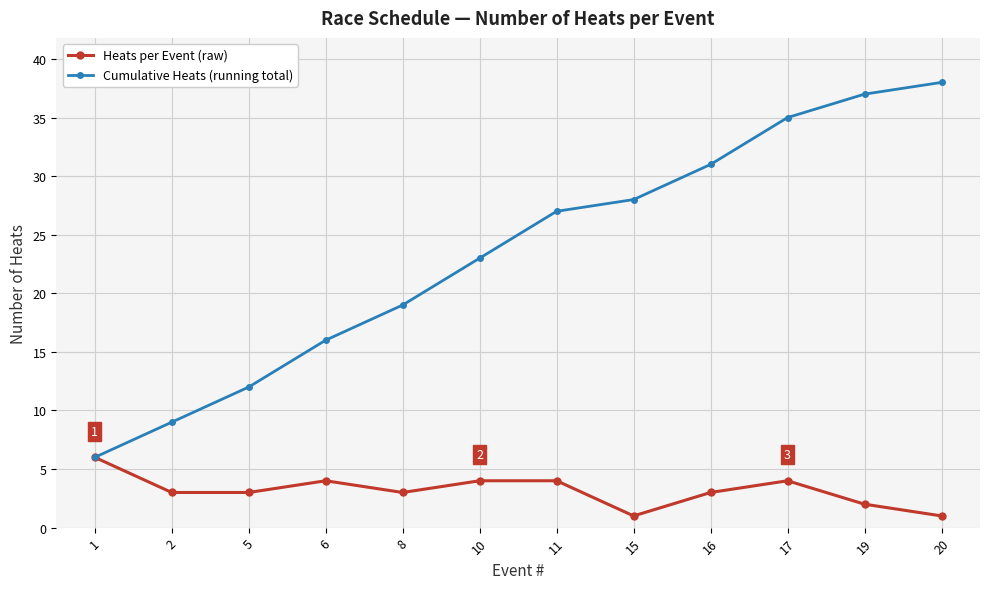

Where does the Heats per Event (raw) series first go above 3?

1